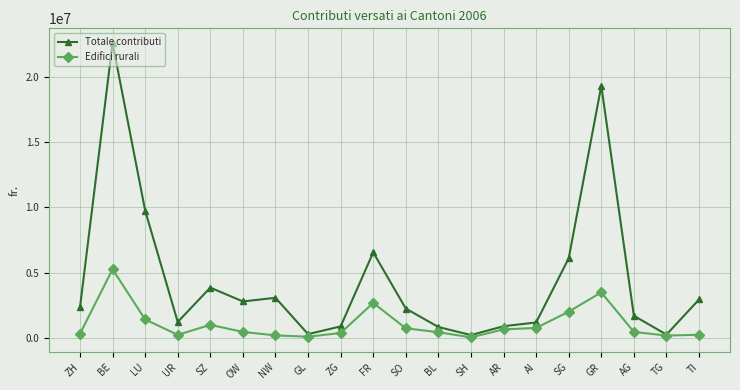

At which category is the sum across all series the highest?

BE